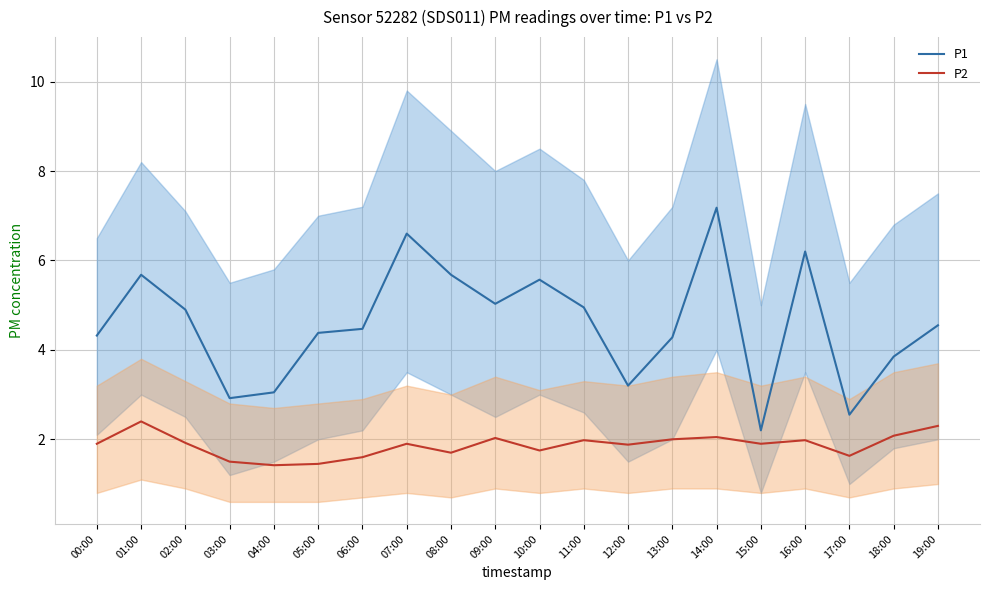

True or false: P1 and P2 cross at least once.

False